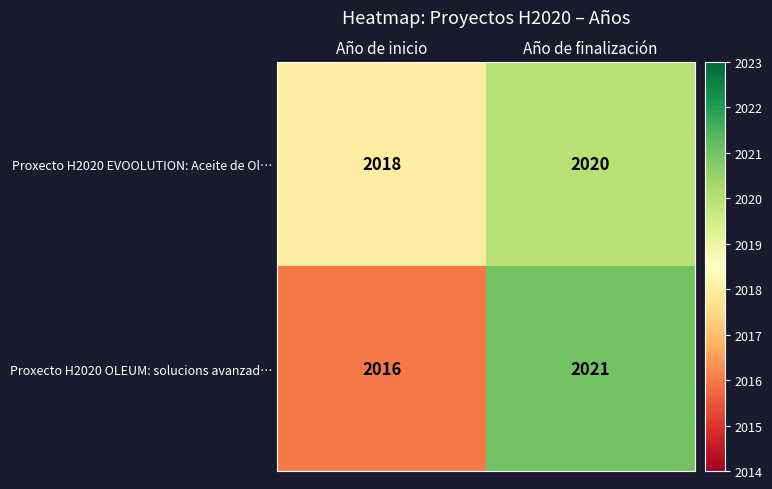

What is the smallest value displayed?

2016